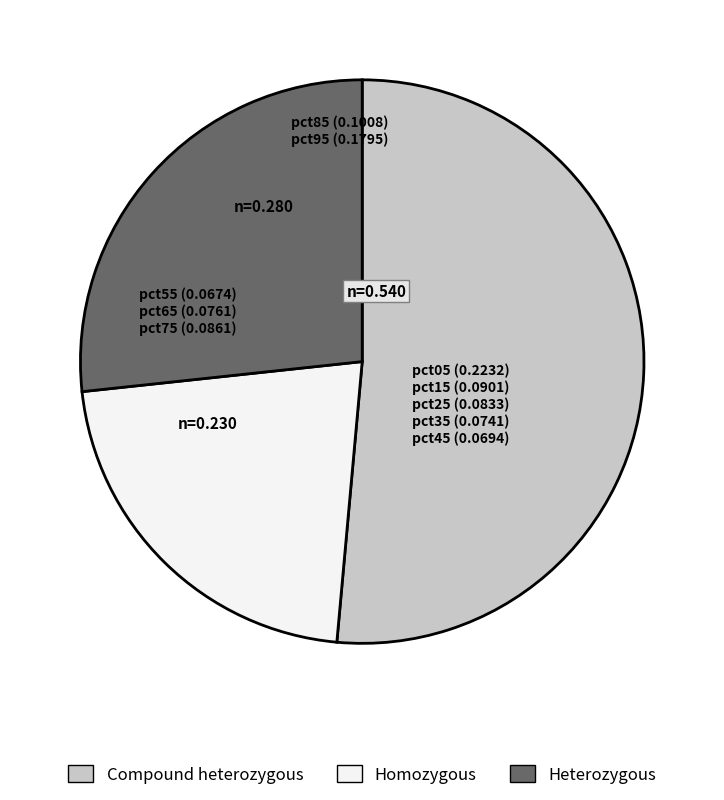

Approximately how many times larger is the value at Homozygous compared to Compound heterozygous?

0.4